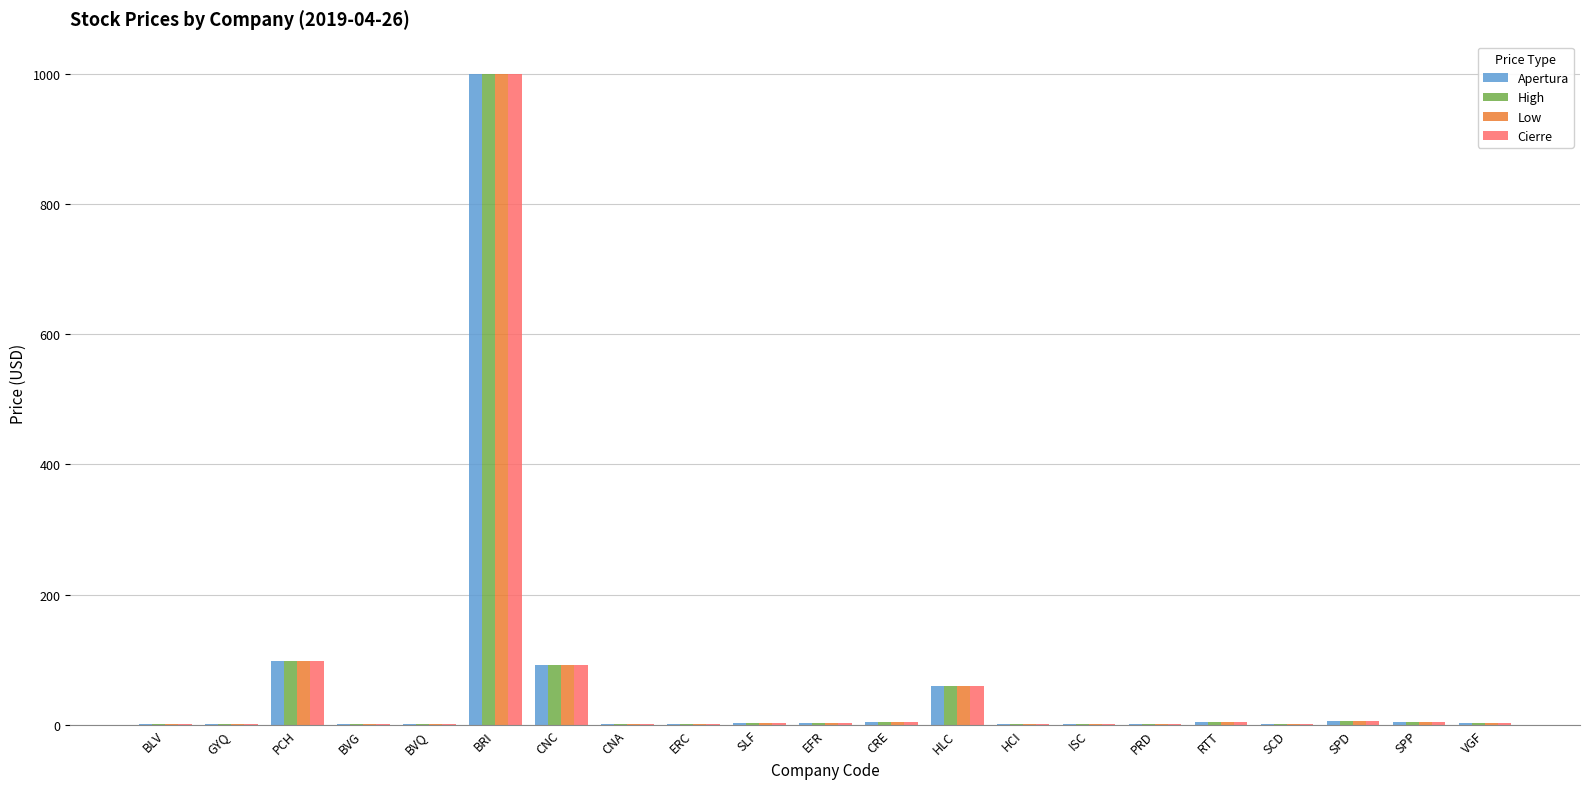

What is the highest value of the High series?

1000.0